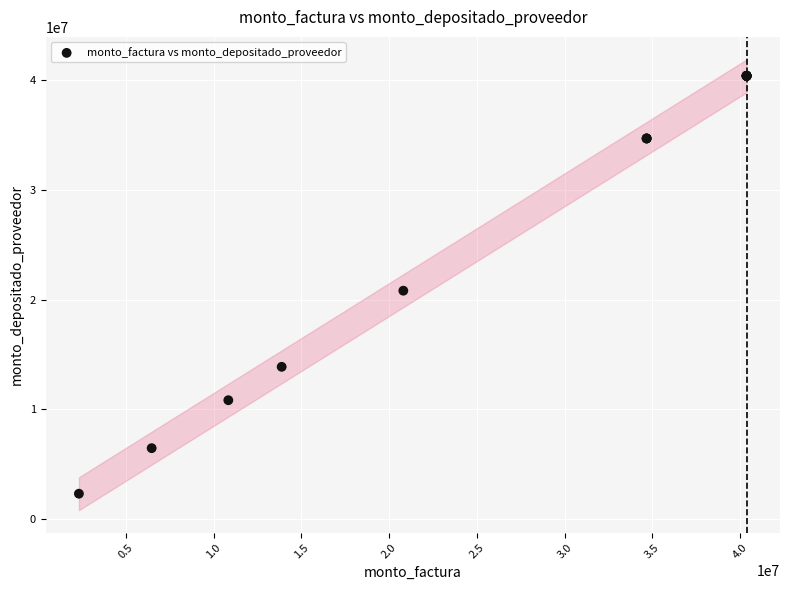

What Y value in the scatter plot is closest to 21346000?

20808000